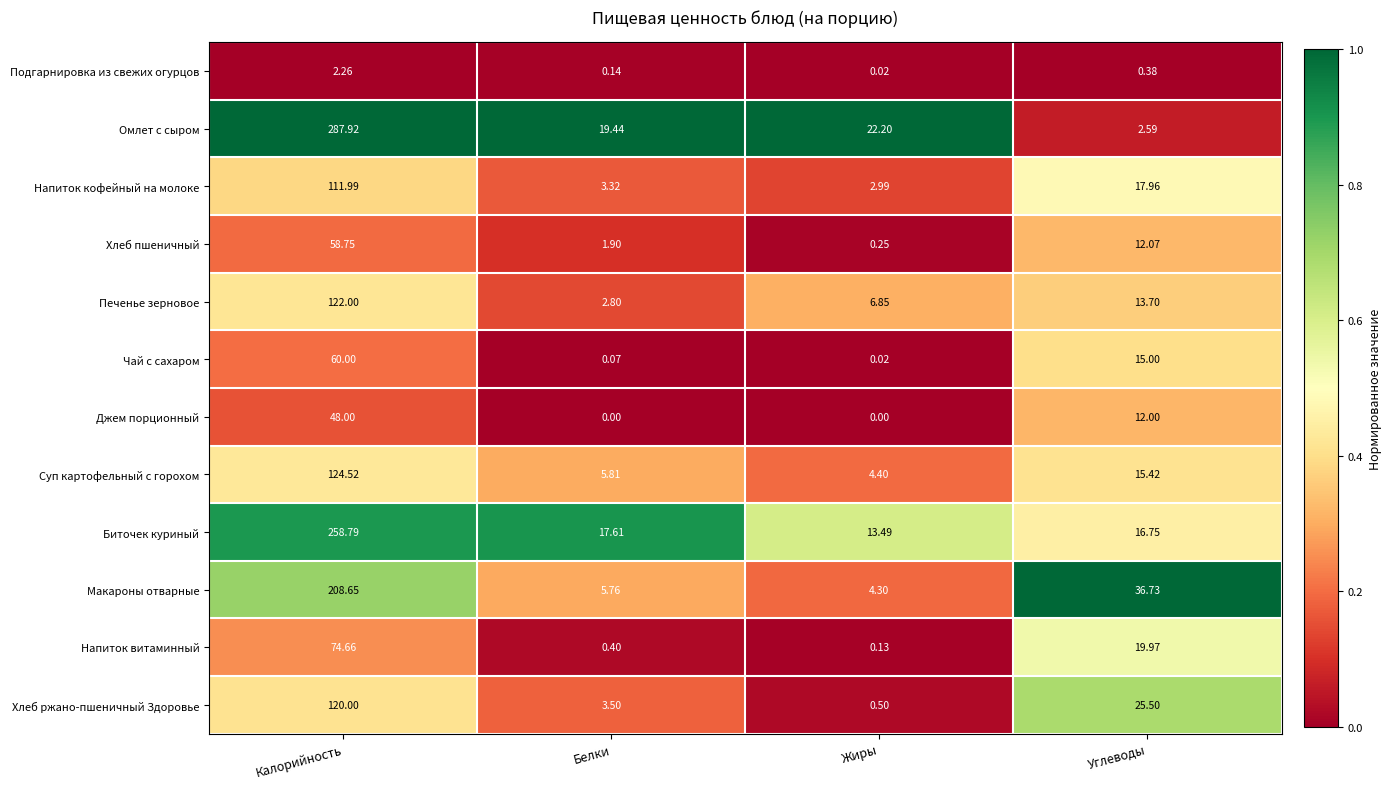

How many data points does each series have?

4